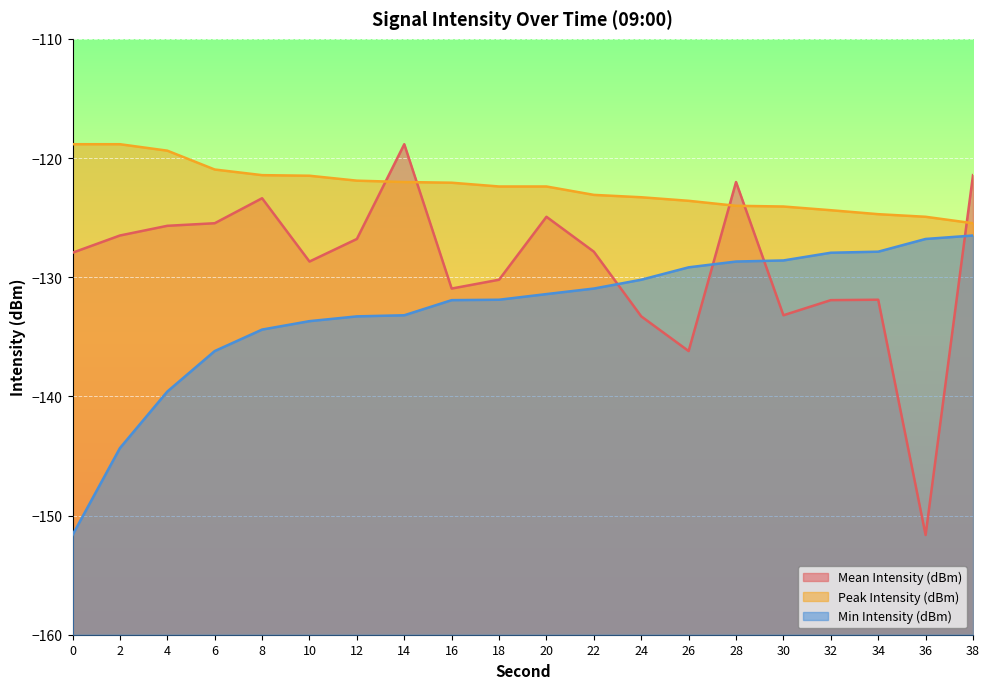

At which label does Mean Intensity (dBm) first exceed -127?

2